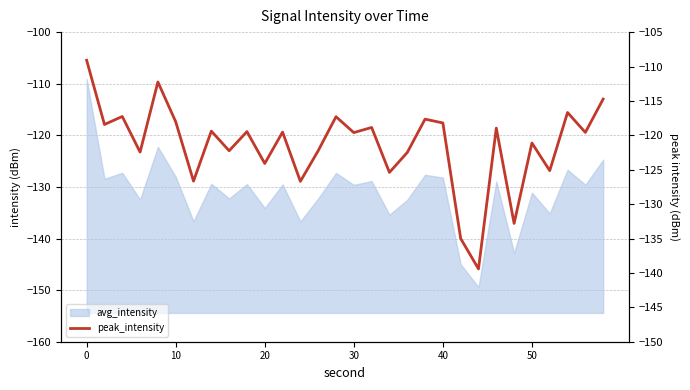

Reading left to right, list all the values displayed in this chart.

-109.1	-118.4	-117.3	-122.4	-112.2	-118.0	-126.7	-119.4	-122.2	-119.5	-124.1	-119.5	-126.7	-122.2	-117.3	-119.6	-118.9	-125.4	-122.5	-117.6	-118.2	-135.0	-139.4	-119.0	-132.8	-121.1	-125.1	-116.7	-119.6	-114.7